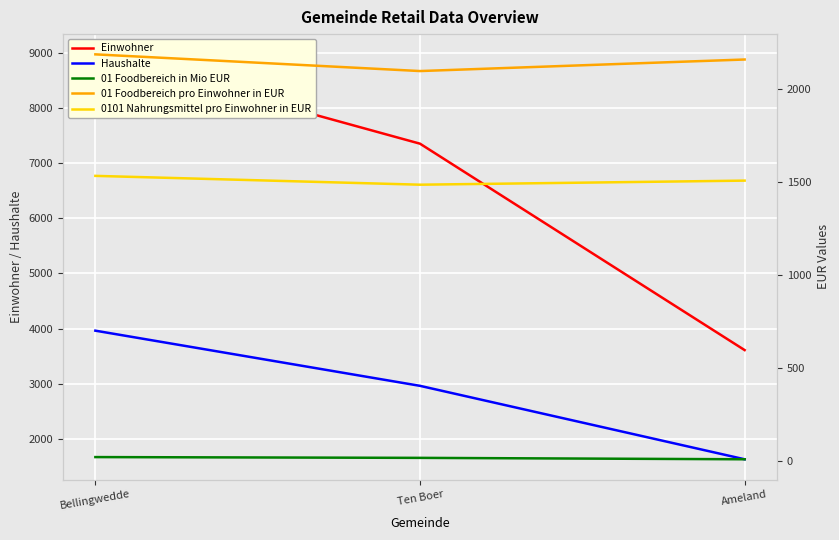

Does the chart display data point markers on the line(s)?

No